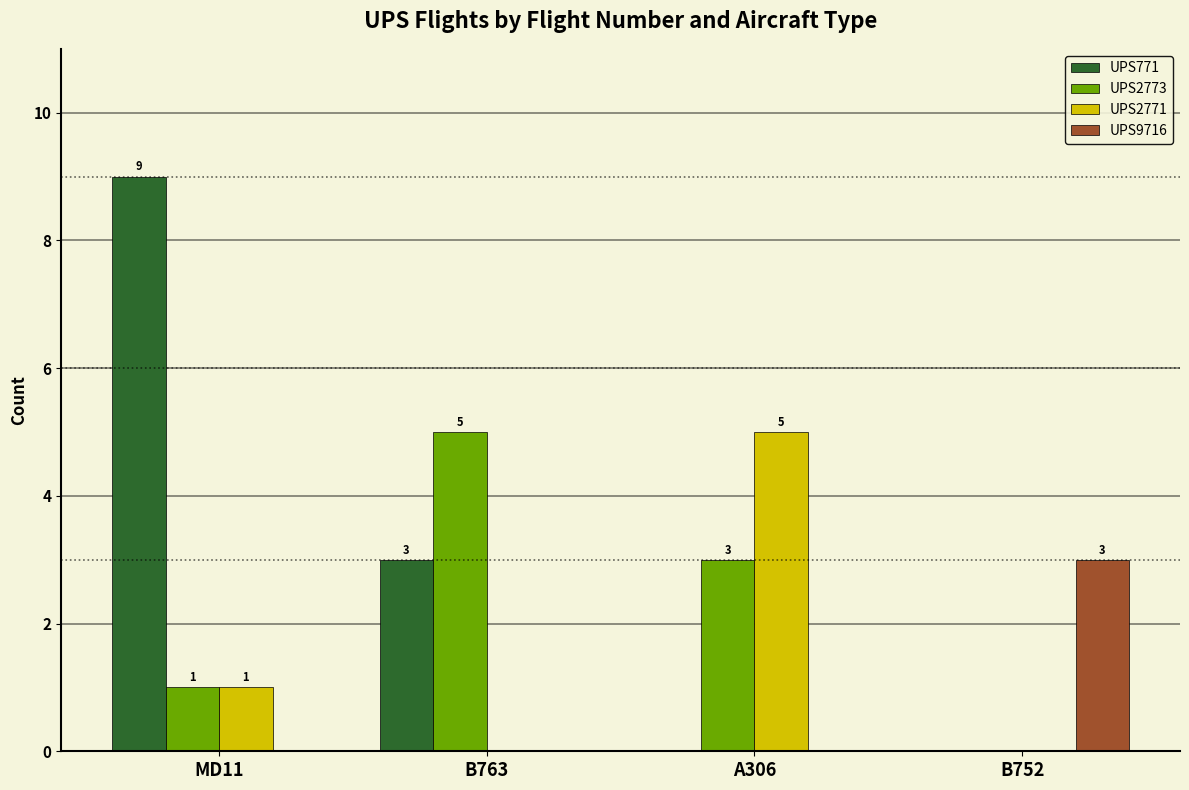

What is the sum of all UPS2771 values?

6